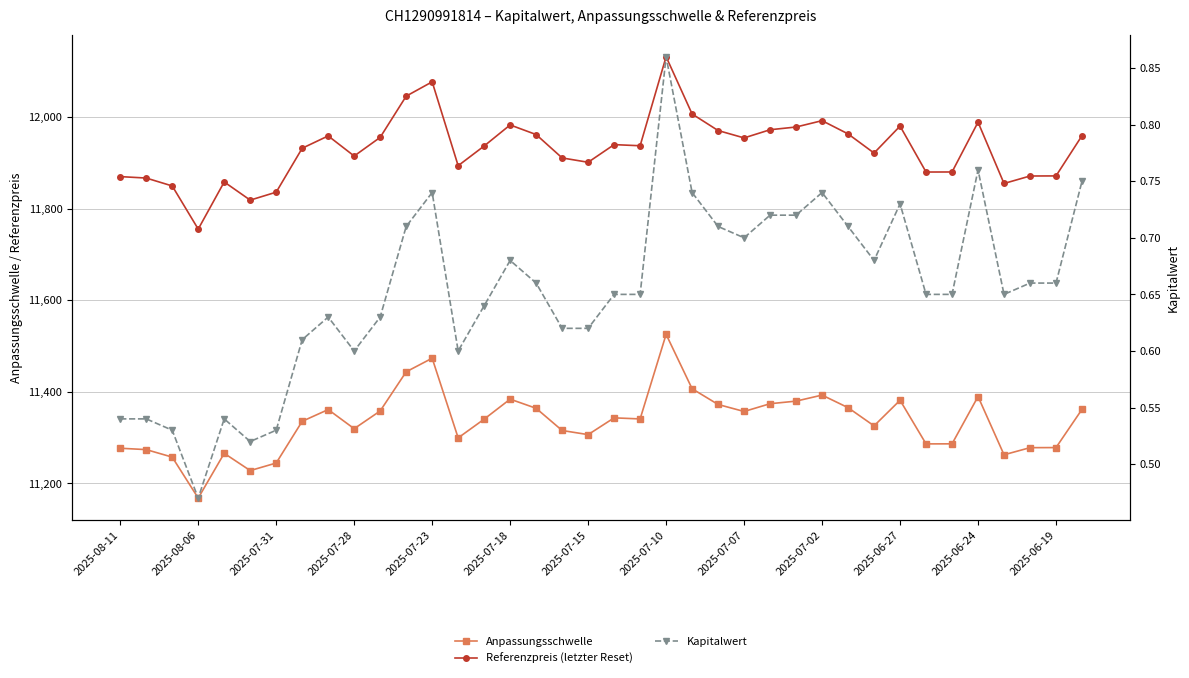

The value of Referenzpreis (letzter Reset) at 26 is 19662.4. True or false?

False